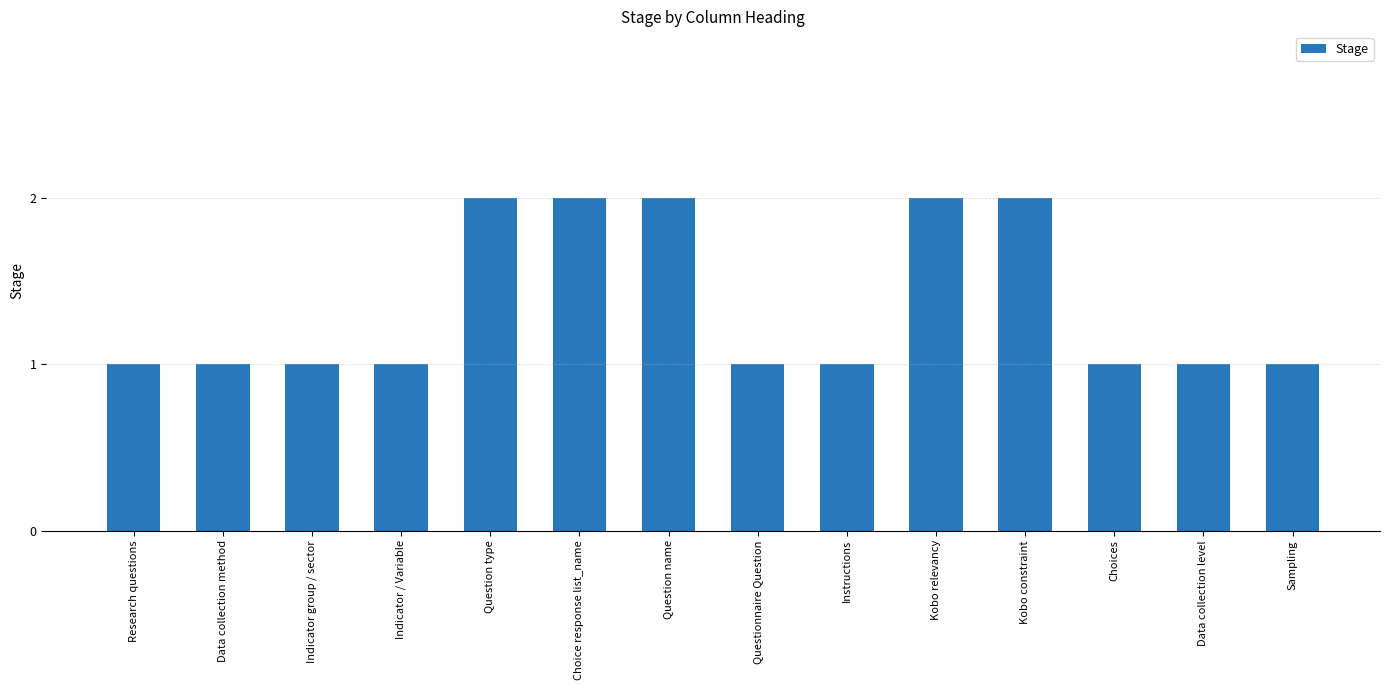

What is the sum of all values?

19